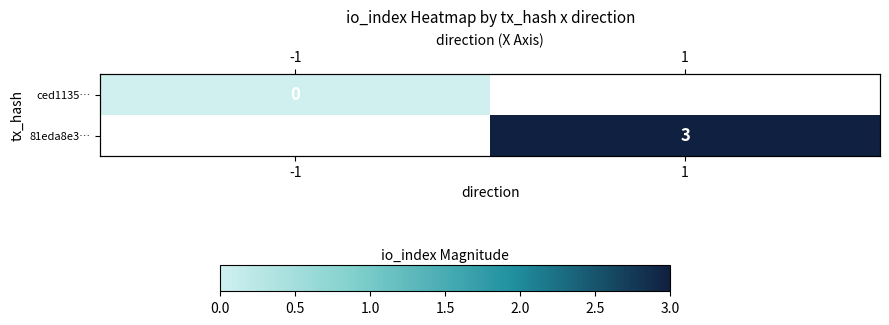

At -1, list the series in order from smallest to largest.

ced1135…, 81eda8e3…